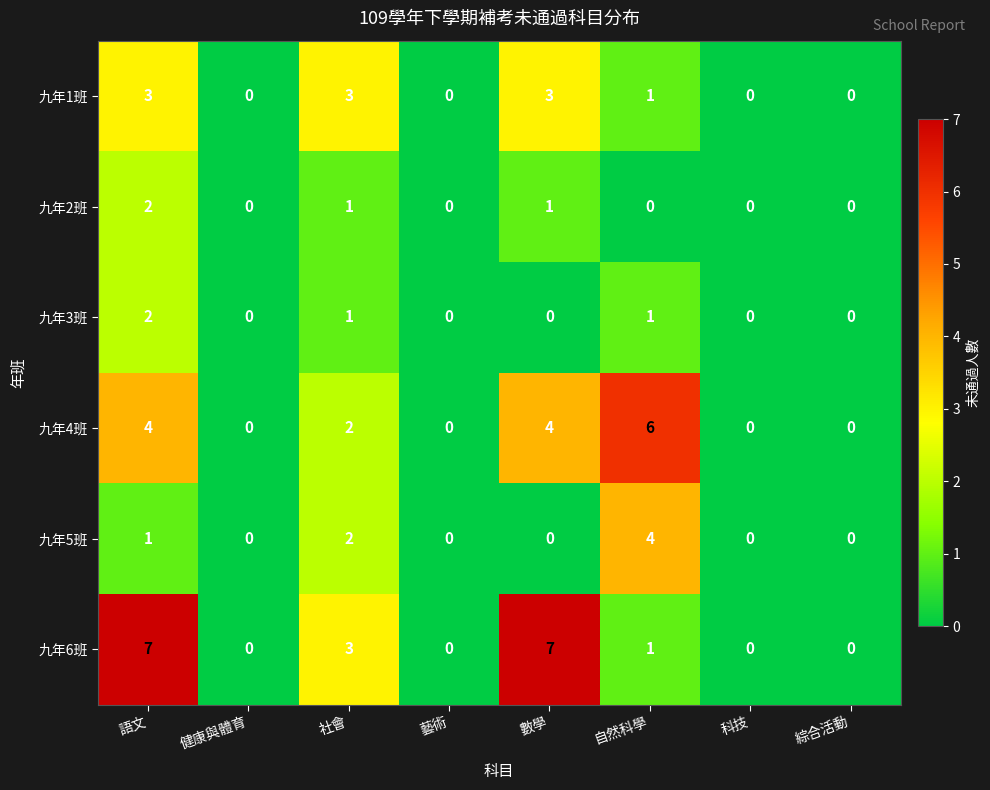

Is the value of 九年5班 at 藝術 greater than the value of 九年1班 at 自然科學?

No